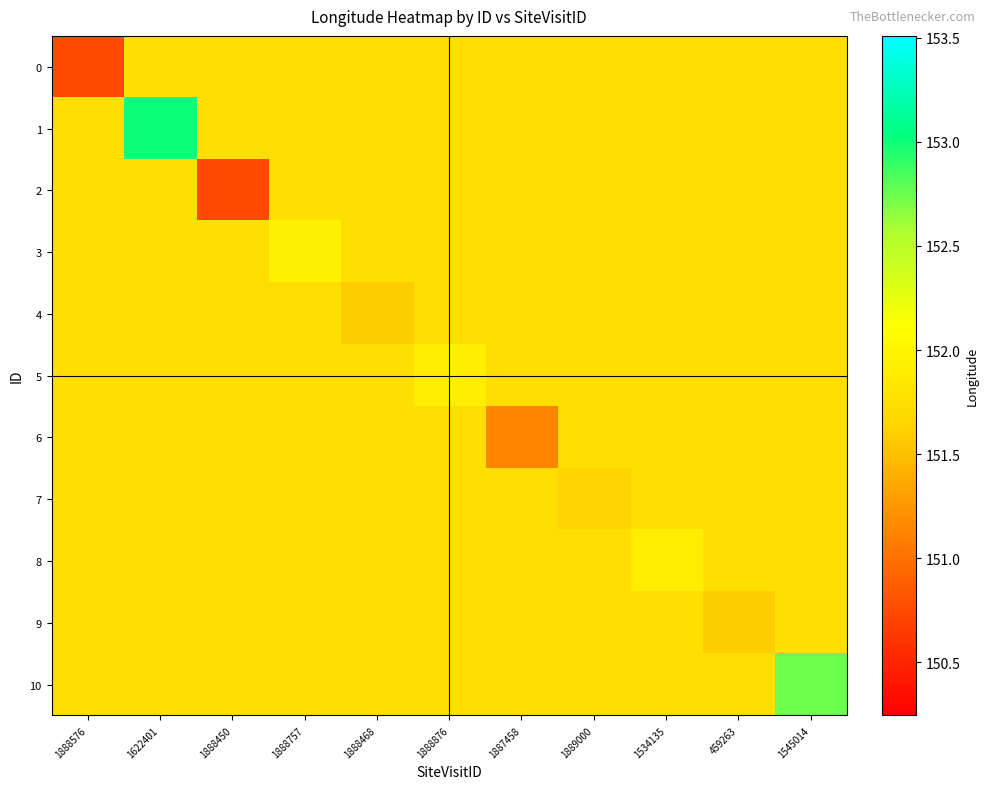

At how many categories does at least one series exceed 152?

2